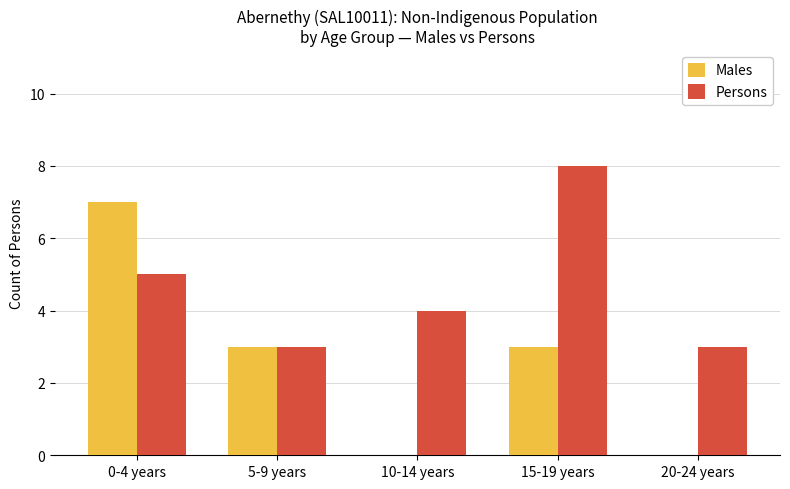

Is the value of Persons at 5-9 years greater than the value of Males at 0-4 years?

No